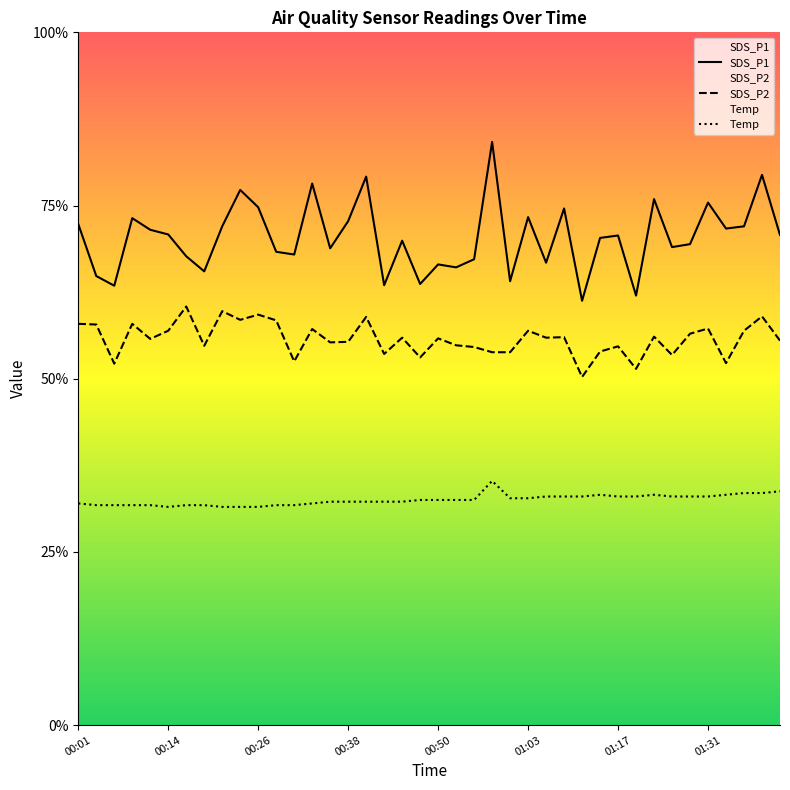

True or false: SDS_P1 has more than 2 points higher than both neighbors.

True